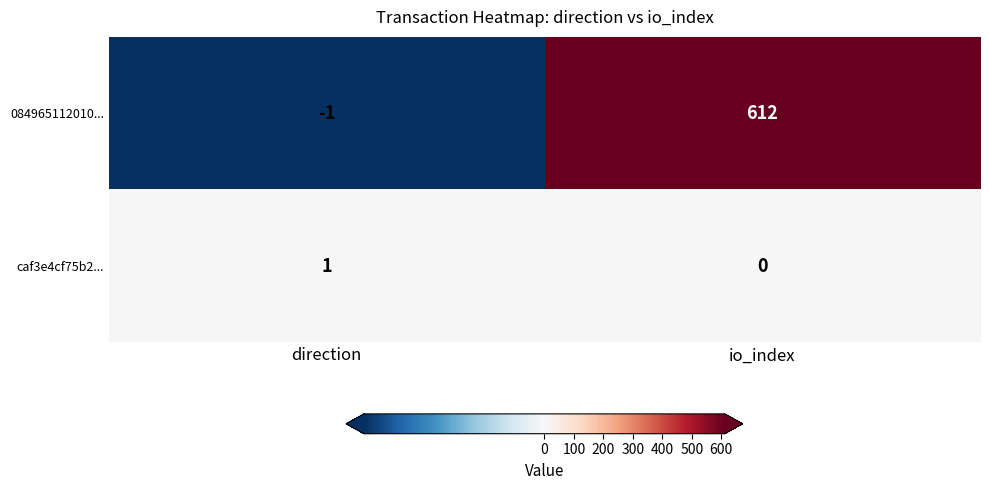

Rank the series by their average value, from highest to lowest.

084965112010..., caf3e4cf75b2...